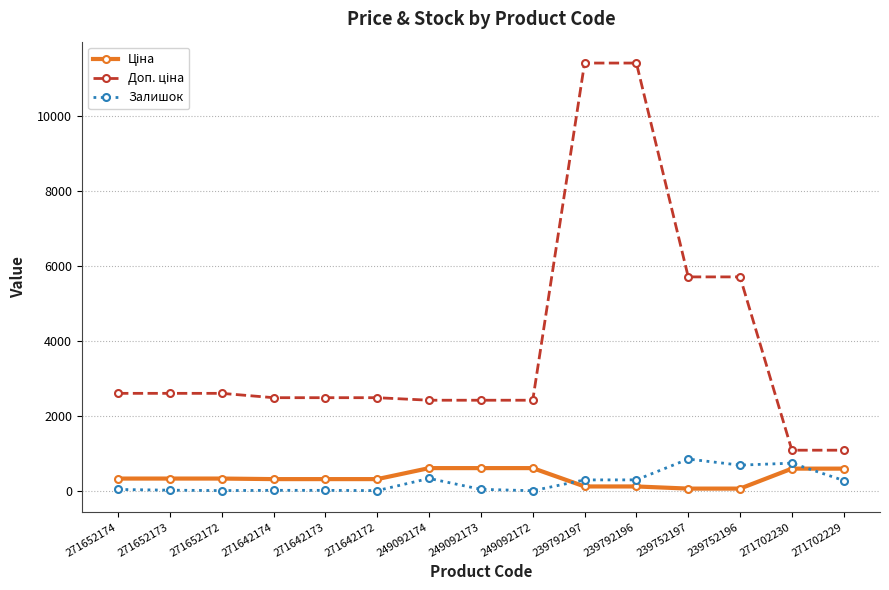

What is the maximum value shown in the chart?

11410.0